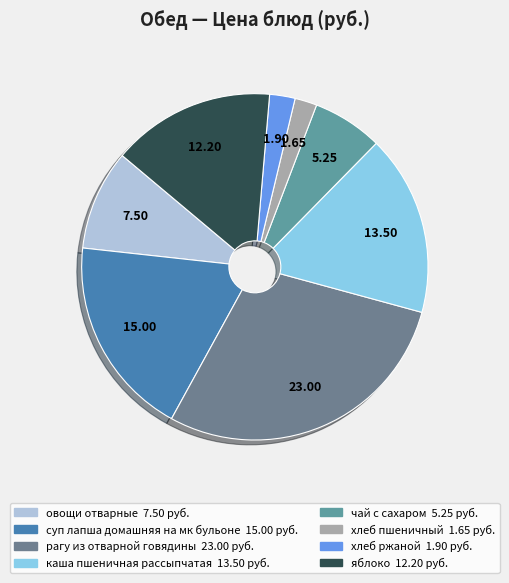

Is овощи отварные the majority of the pie?

No